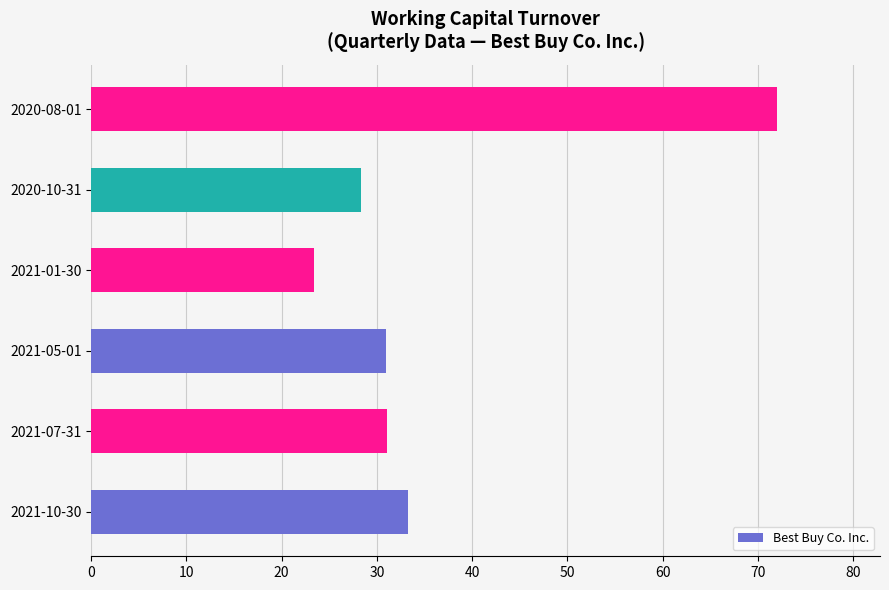

What is the smallest value displayed?

23.4